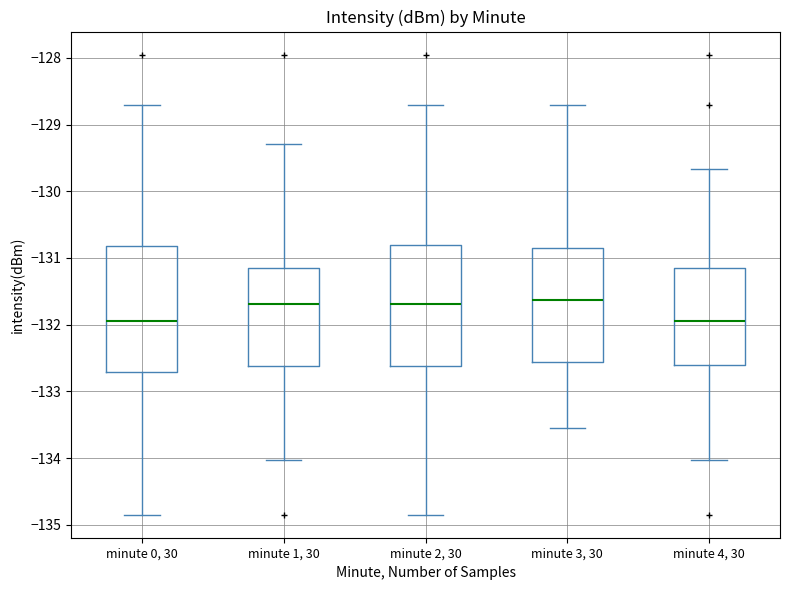

Where does the upper whisker of the box for minute 1, 30 end on the y-axis? The values are not printed on the chart, so give them approximately, as read against the axis.

-129.3